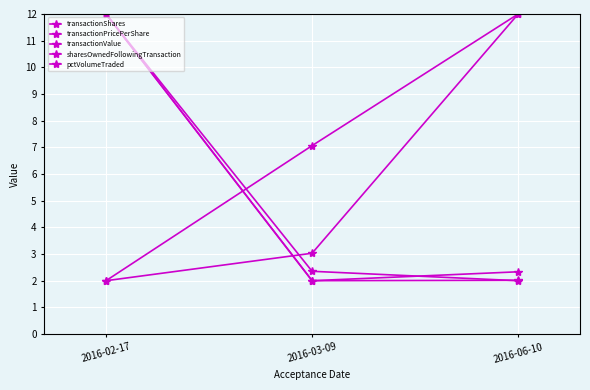

How many lines are shown in the chart?

5